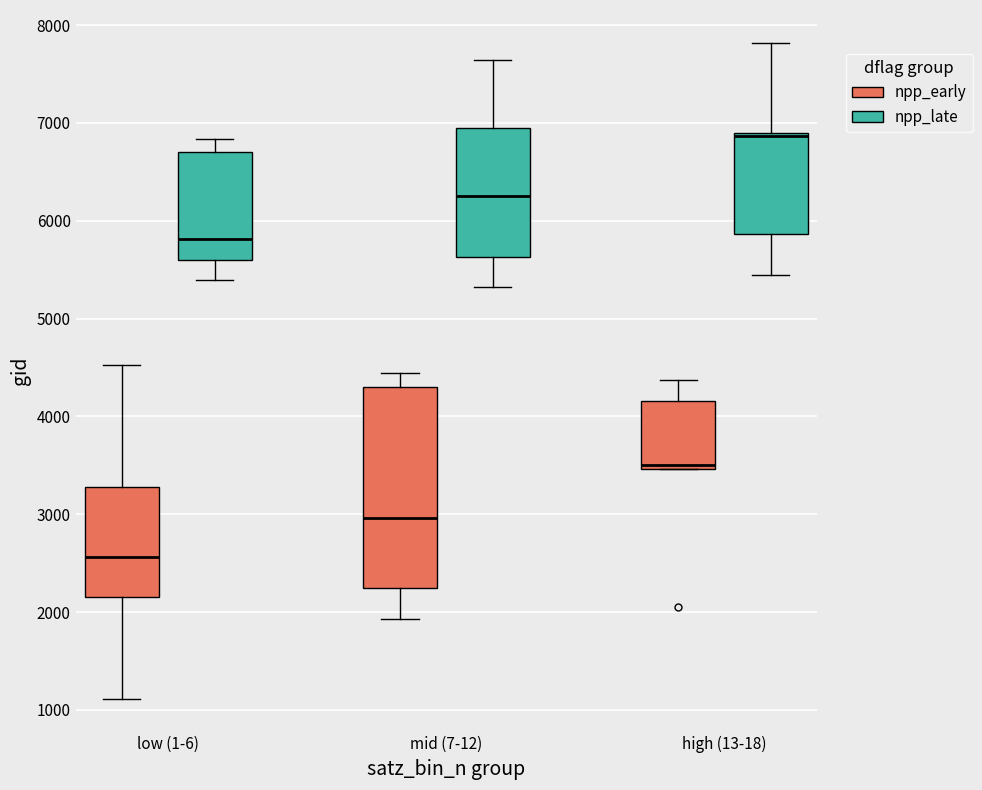

Reading left to right, read every box against the y-axis: the position of its median line, the range the box covers, and the ends of its whiskers. The values are not printed on the chart, so give them approximately, as read against the axis.

low (1-6) (npp_early): median 2600, box 2200 to 3300, whiskers 1100 to 4500
low (1-6) (npp_late): median 5800, box 5600 to 6700, whiskers 5400 to 6800
mid (7-12) (npp_early): median 3000, box 2200 to 4300, whiskers 1900 to 4400
mid (7-12) (npp_late): median 6200, box 5600 to 6900, whiskers 5300 to 7600
high (13-18) (npp_early): median 3500 (just above the box's lower edge), box 3500 to 4200, whiskers 3500 to 4400
high (13-18) (npp_late): median 6900 (just below the box's upper edge), box 5900 to 6900, whiskers 5400 to 7800